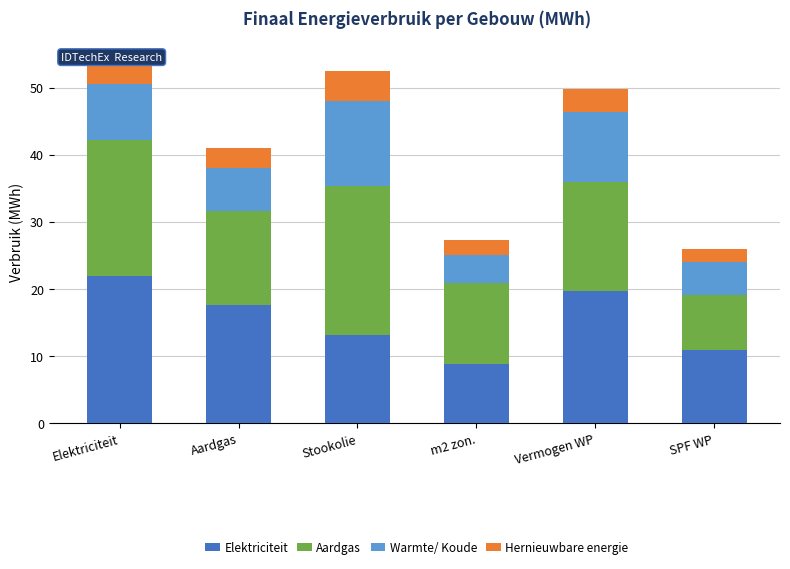

Is it true that Elektriciteit equals 9.2 at Elektriciteit?

False